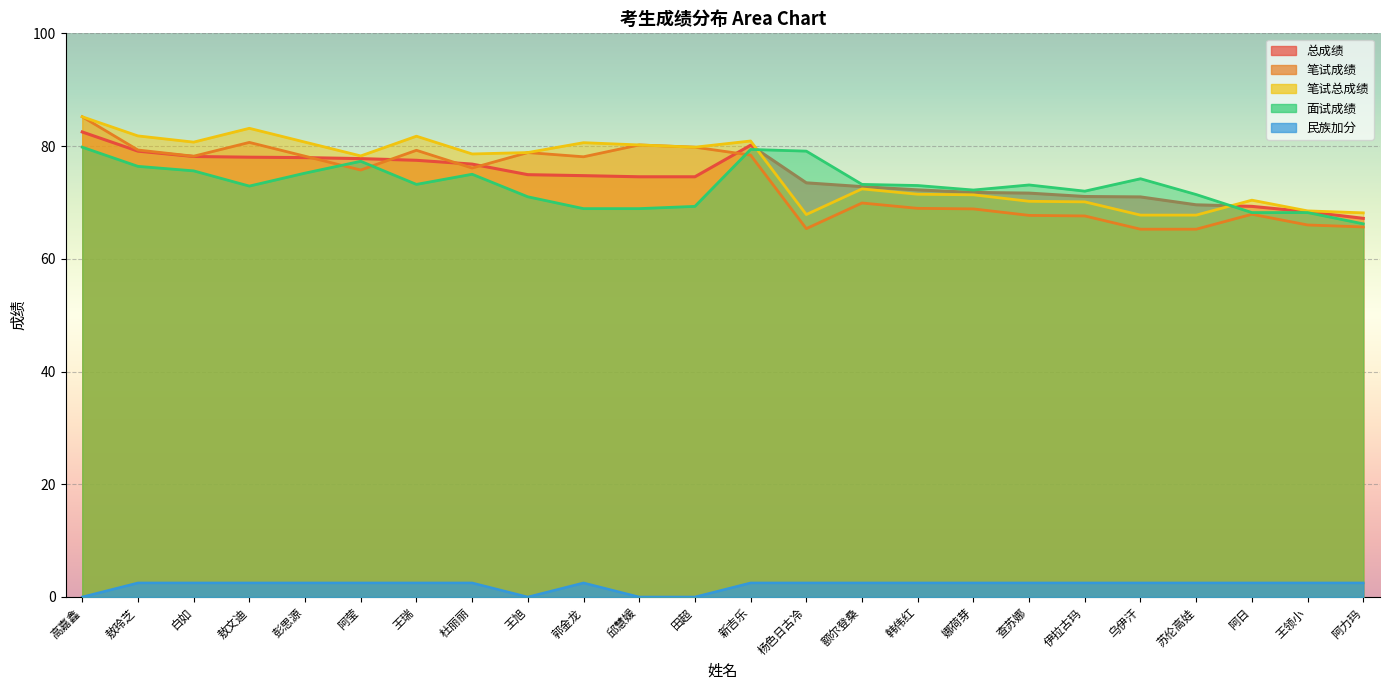

What is the minimum value for 面试成绩?

66.2